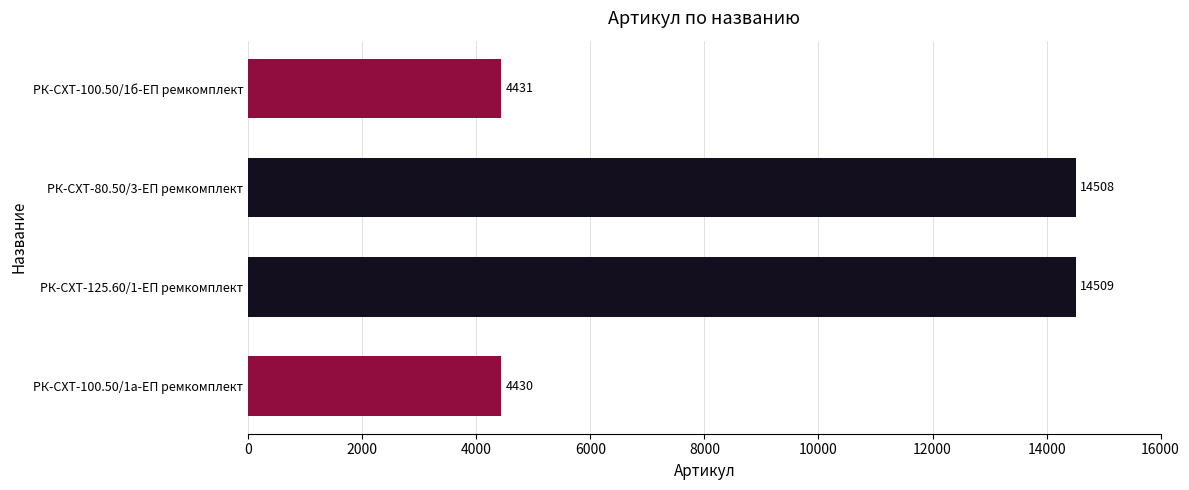

Are the bars grouped side by side (vs. stacked)?

No